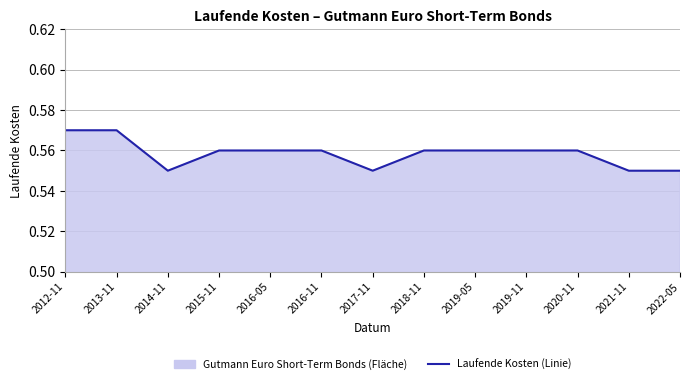

List the labels in order of value, smallest first.

2014-11, 2017-11, 2021-11, 2022-05, 2015-11, 2016-05, 2016-11, 2018-11, 2019-05, 2019-11, 2020-11, 2012-11, 2013-11